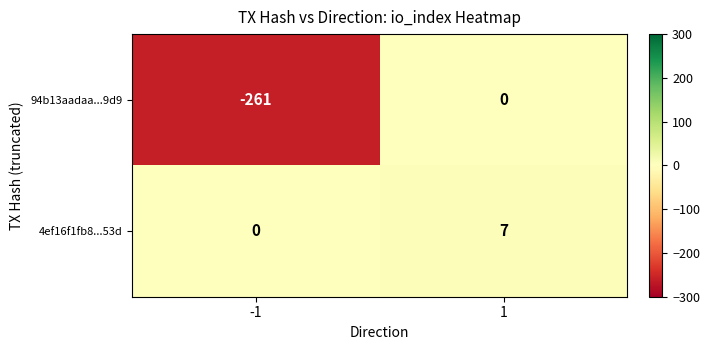

What is the maximum value shown in the chart?

7